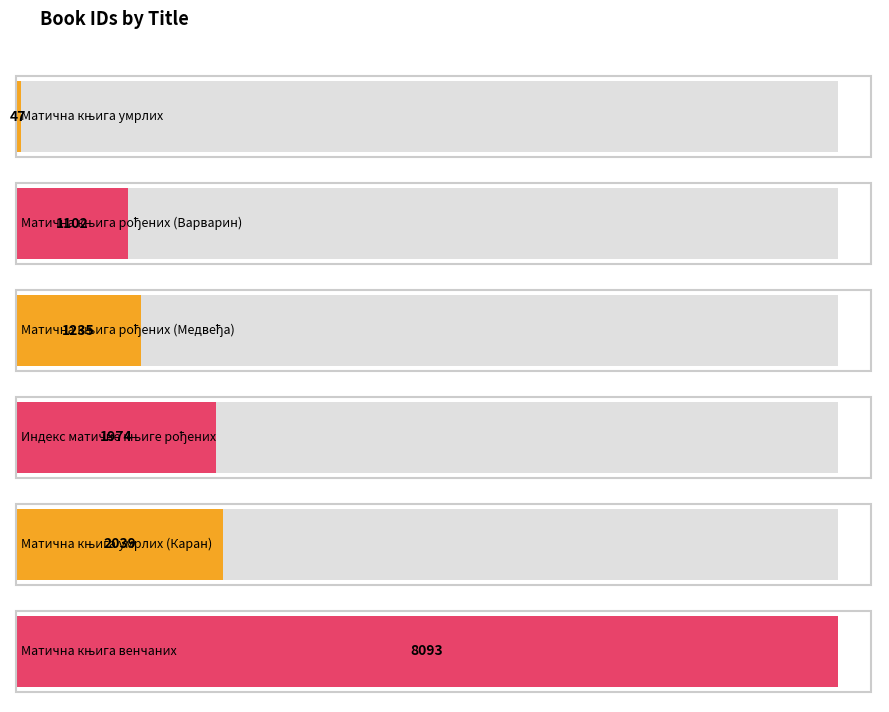

What is the value of the 3rd bar from the left?

1235